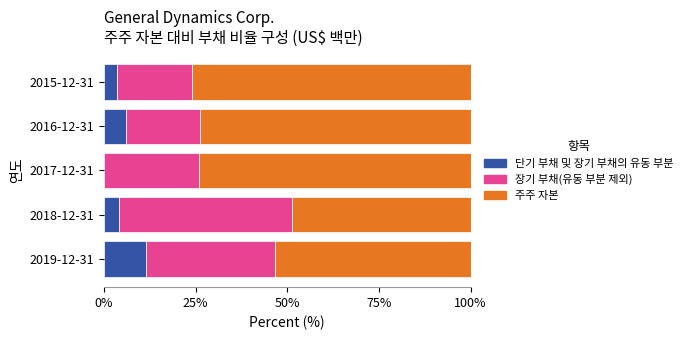

What is the sum of the 단기 부채 및 장기 부채의 유동 부분 values at 2016-12-31 and 2015-12-31?

9.6